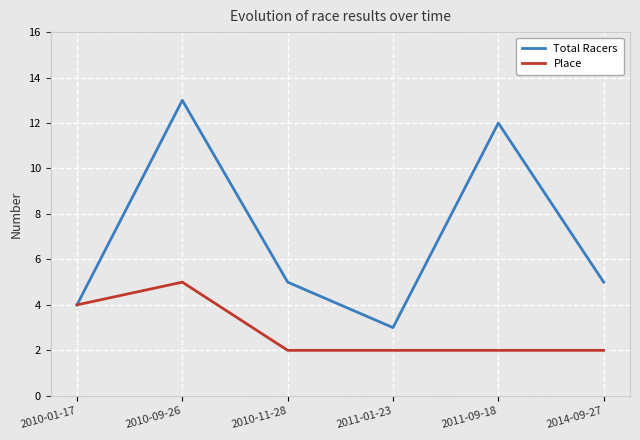

What is the maximum value shown in the chart?

13